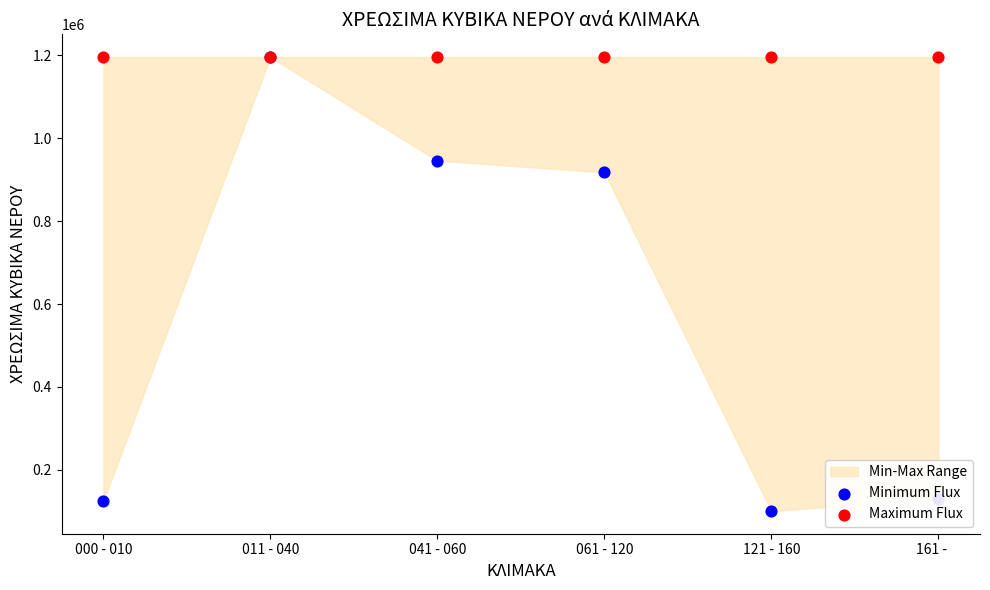

Which series contains the lowest Y value?

Minimum Flux